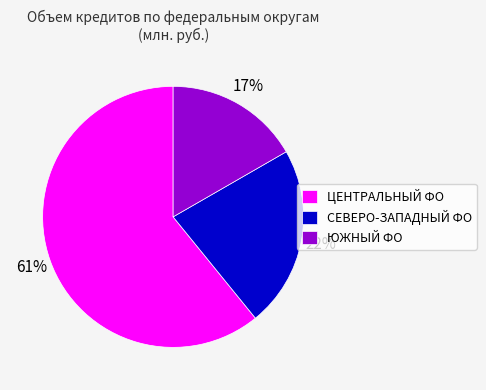

True or false: ЮЖНЫЙ ФО accounts for 17% of the total.

True